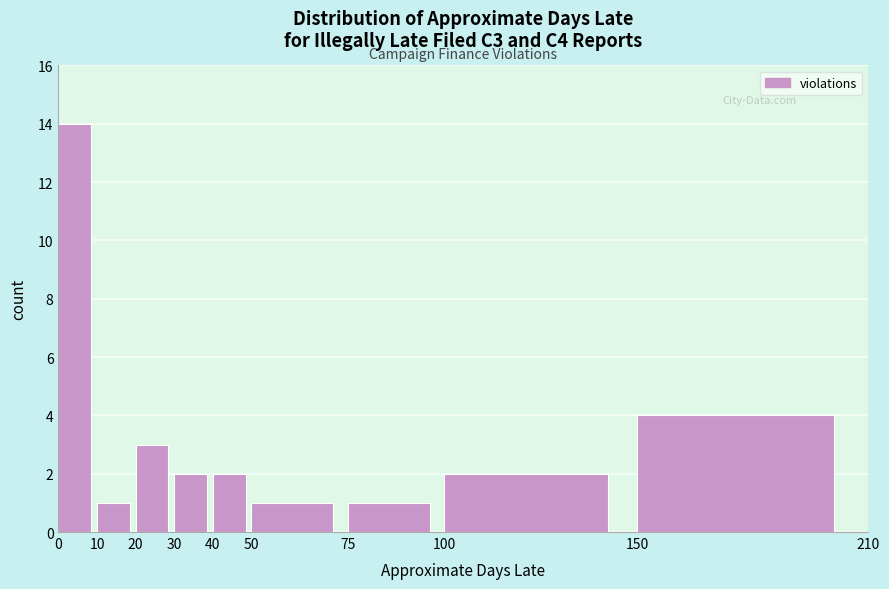

Reading left to right, list every bar in this chart as the range it spans on the x-axis followed by its height. The values are not printed on the chart, so give them approximately, as read against the axis.

0 to 10: 14
10 to 20: 1
20 to 30: 3
30 to 40: 2
40 to 50: 2
50 to 75: 1
75 to 100: 1
100 to 150: 2
150 to 210: 4